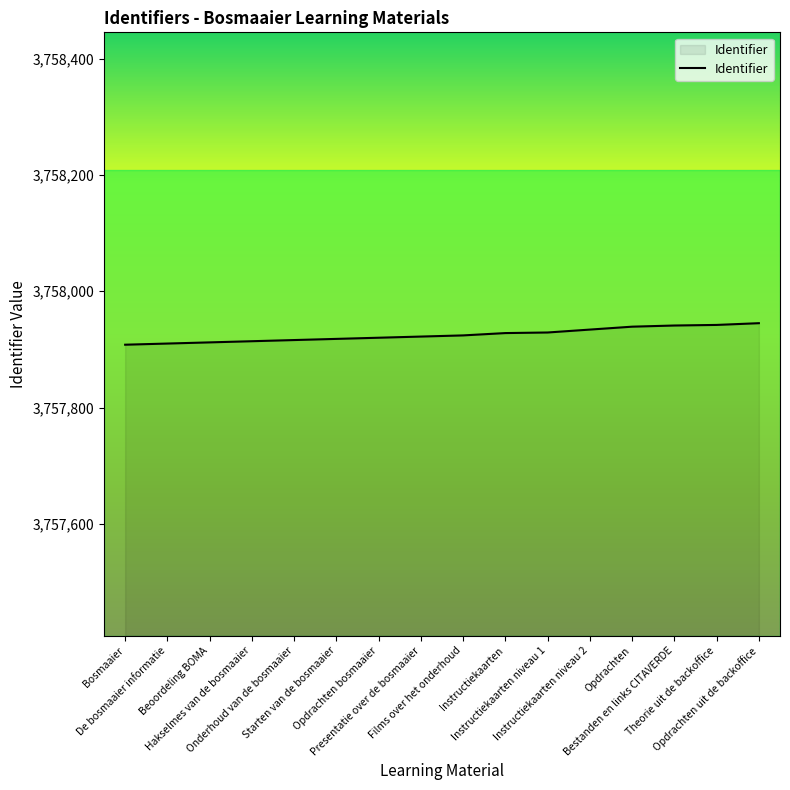

What is the maximum value shown in the chart?

3757945